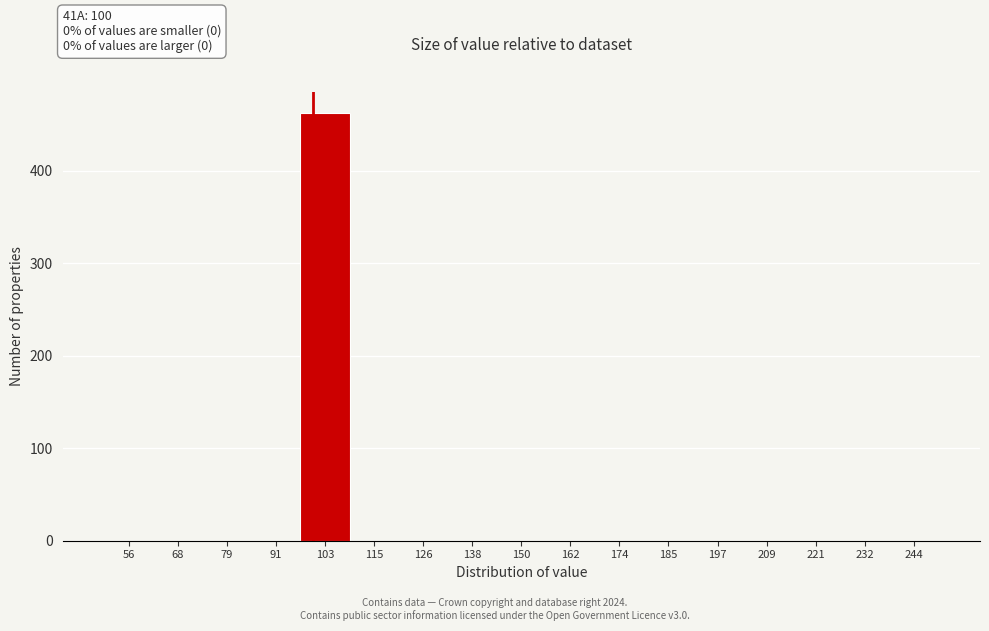

Over which range of the x-axis is the bar tallest?

98 to 108